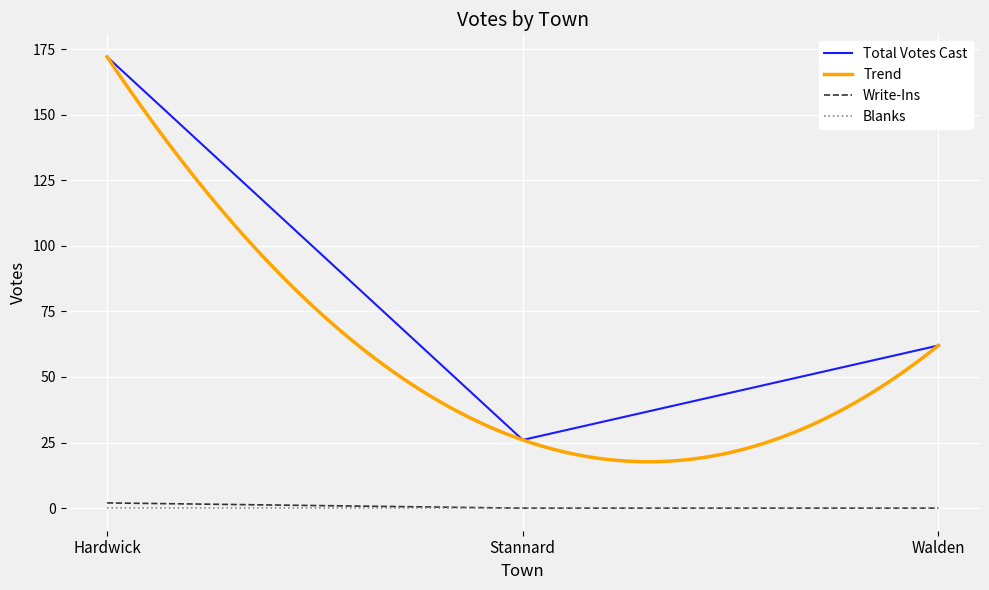

What is the average value of the Write-Ins series?

1